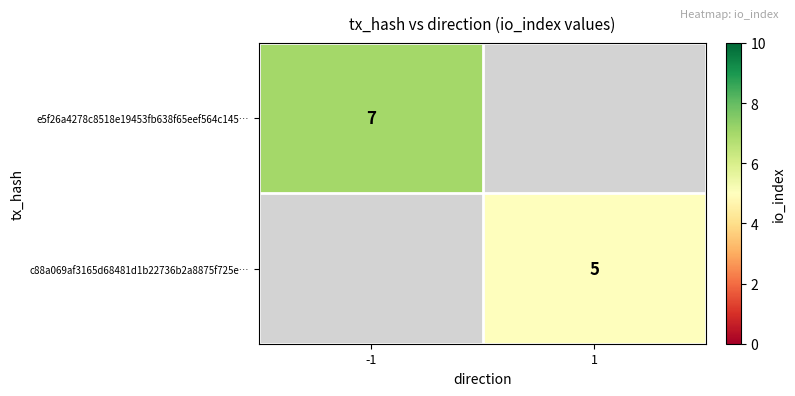

Between 1 and -1, which is larger?

-1